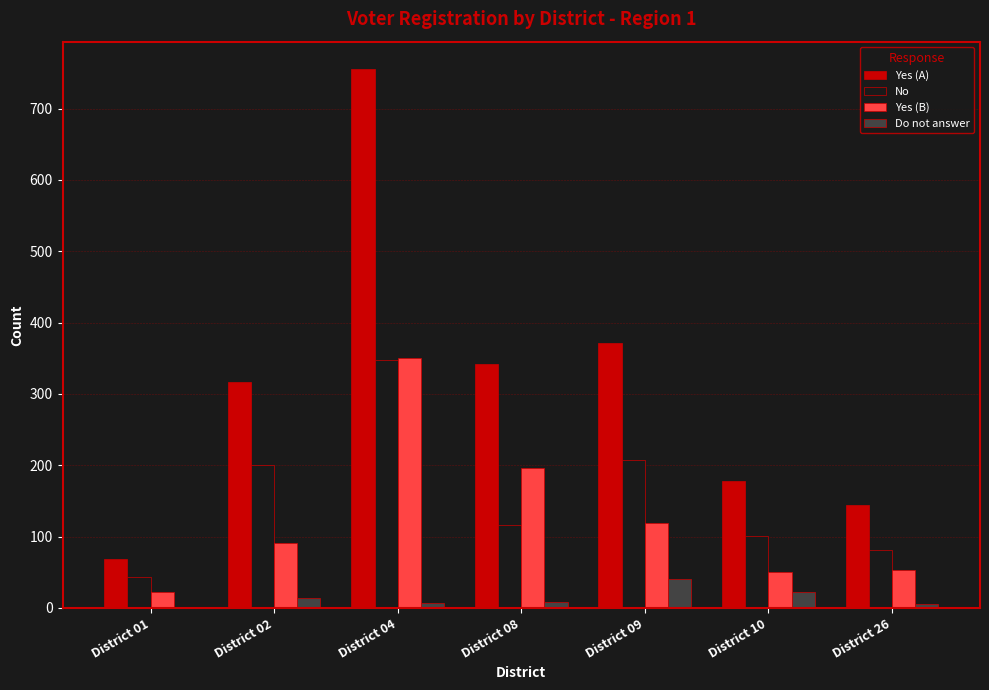

Which series has the largest total across all categories?

Yes (A)